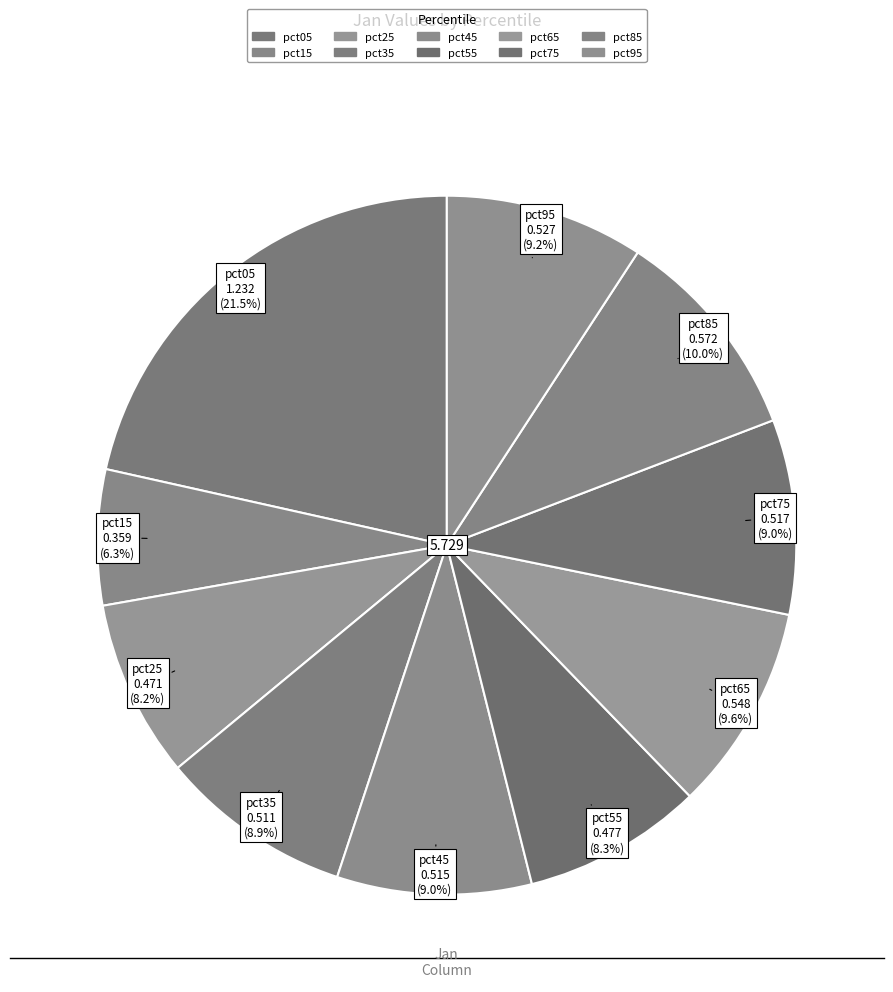

Which has a higher value, pct95 or pct75?

pct95